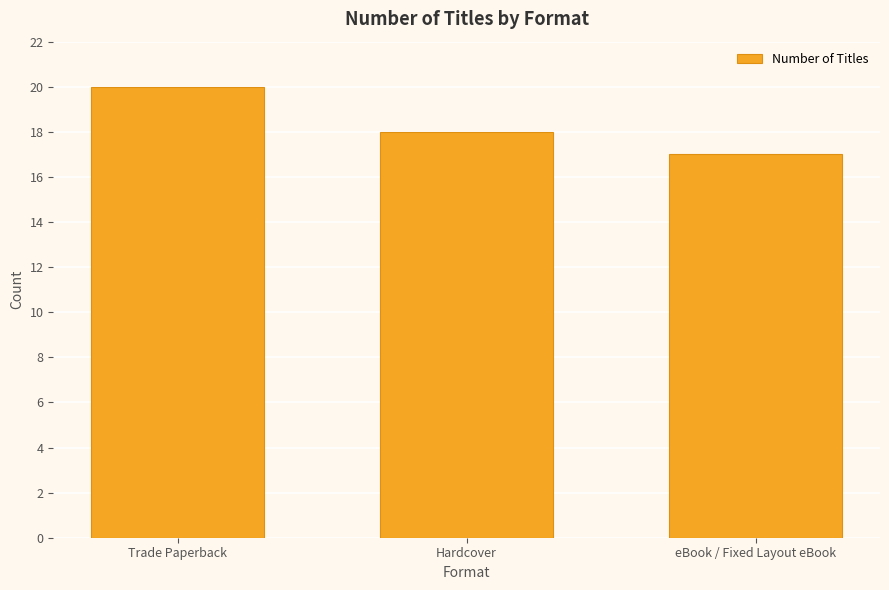

What is the change in value from Hardcover to eBook / Fixed Layout eBook?

-1